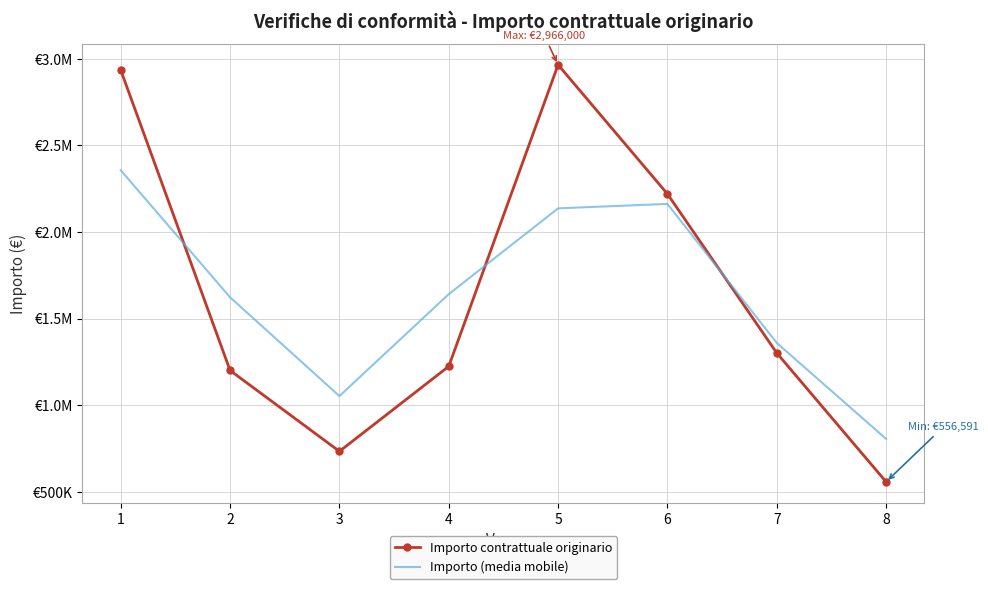

Which series has the largest total across all categories?

Importo contrattuale originario